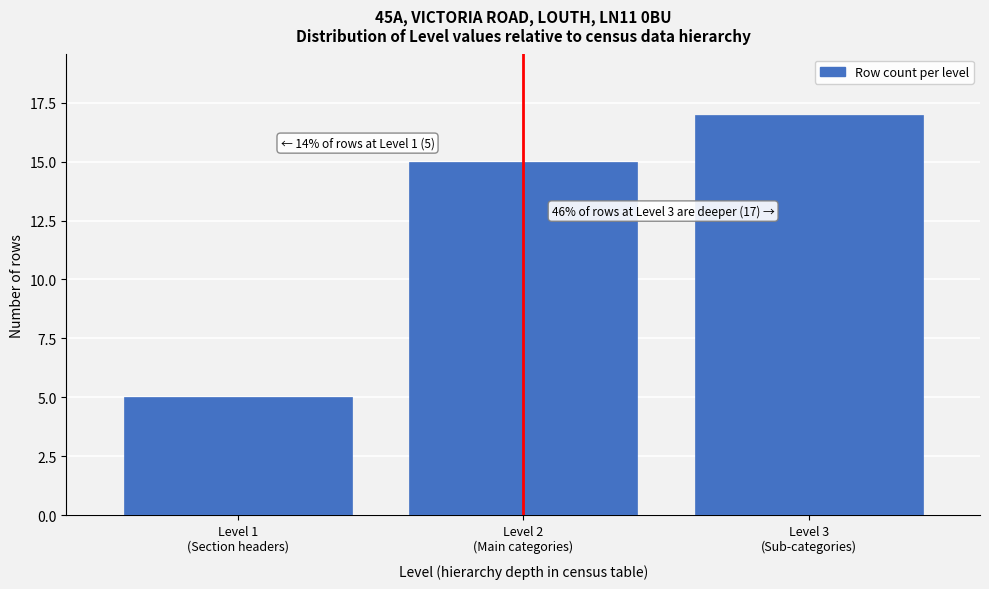

Reading left to right, list all the values displayed in this chart.

5	15	17